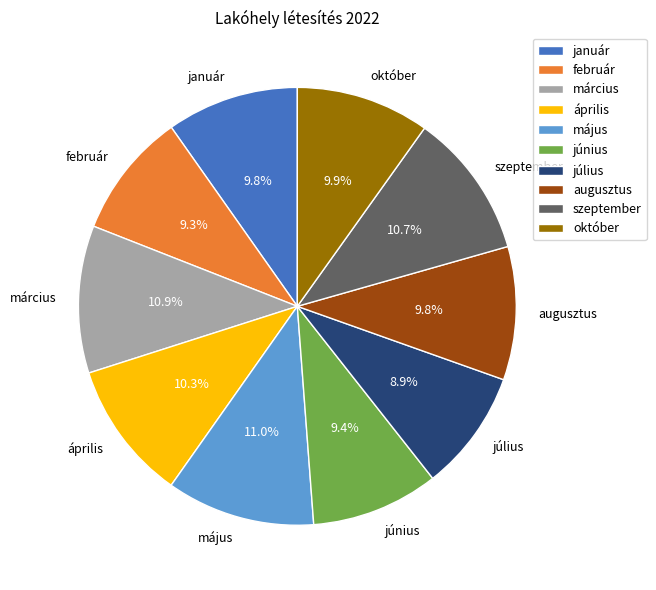

Which has a higher value, április or február?

április